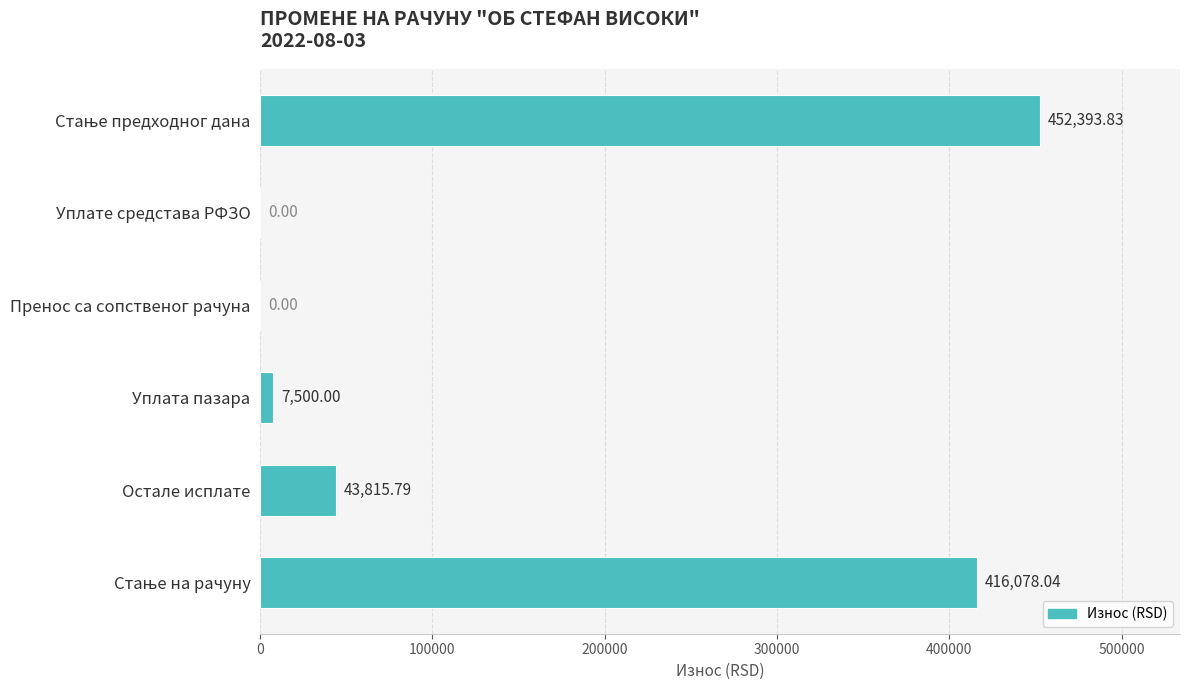

What is the greatest value displayed?

452393.8